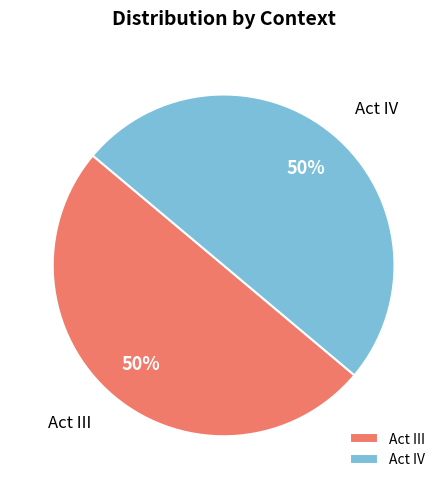

Is it true that Act IV is 59% of the pie?

False